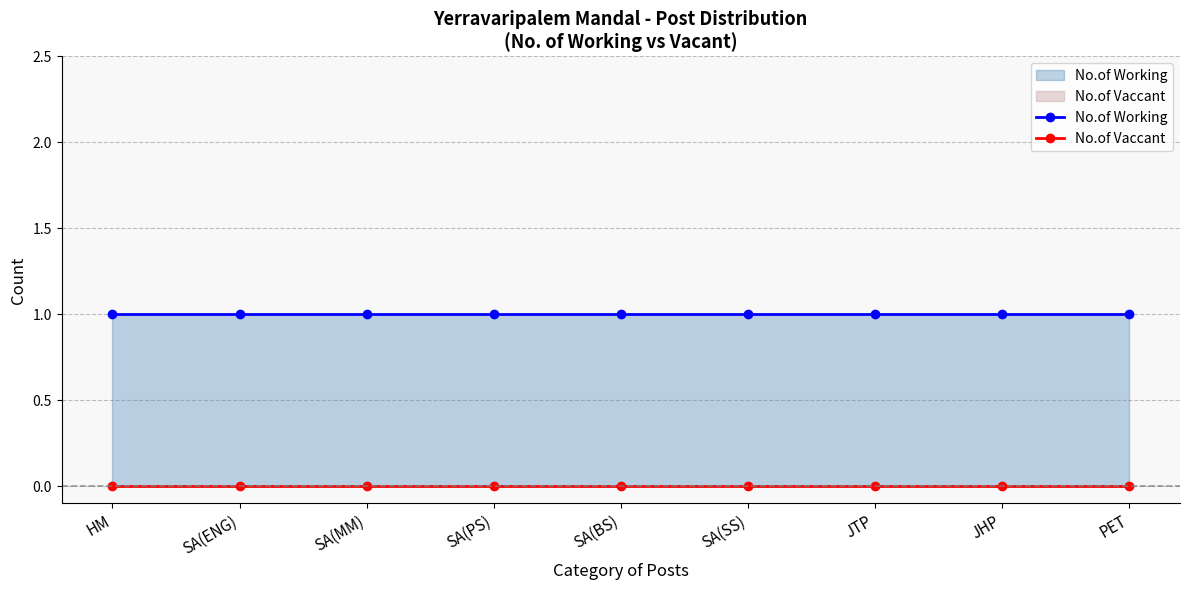

Between HM and JHP, which series saw the biggest shift?

No.of Working